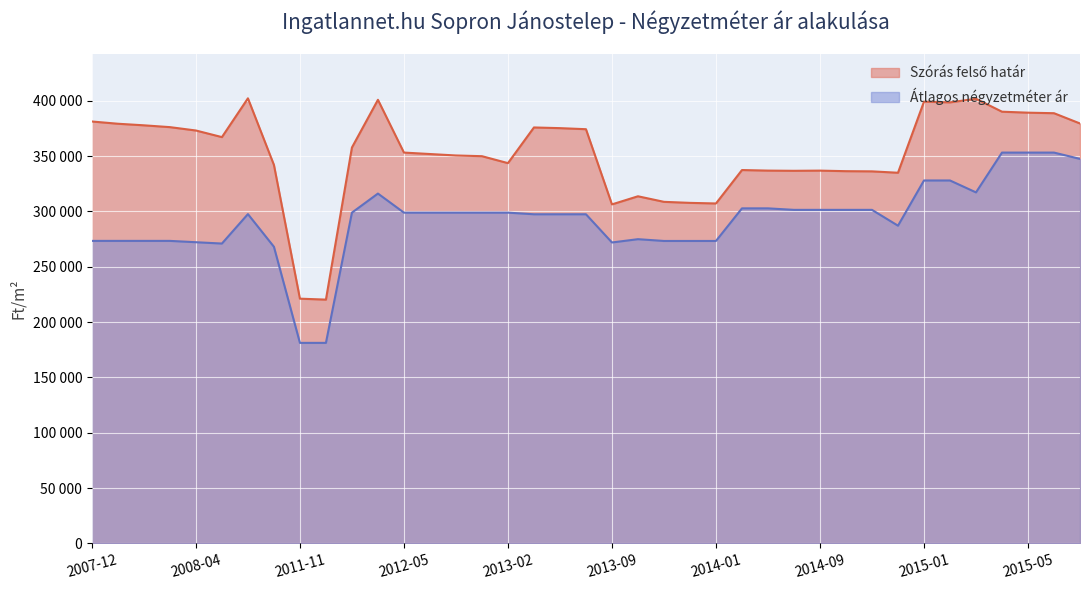

Reading left to right, transcribe all the data shown in this chart.

Átlagos négyzetméter ár: 273333	273333	273333	273333	272134	270935	297523	268015	181212	181212	298850	316091	298850	298850	298850	298850	298850	297378	297378	297378	271900	274878	273268	273268	273268	302721	302721	301360	301360	301360	301360	287067	327909	327909	317136	353097	353097	353097	347407
Szórás felső határ: 381185	379153	377732	376088	373046	367081	402120	341974	221143	220292	357698	400783	353114	351799	350493	349844	343573	375794	375181	374222	306303	313633	308608	307677	307137	337331	336822	336642	336810	336307	336139	334883	399097	398461	401687	390029	389154	388670	379387